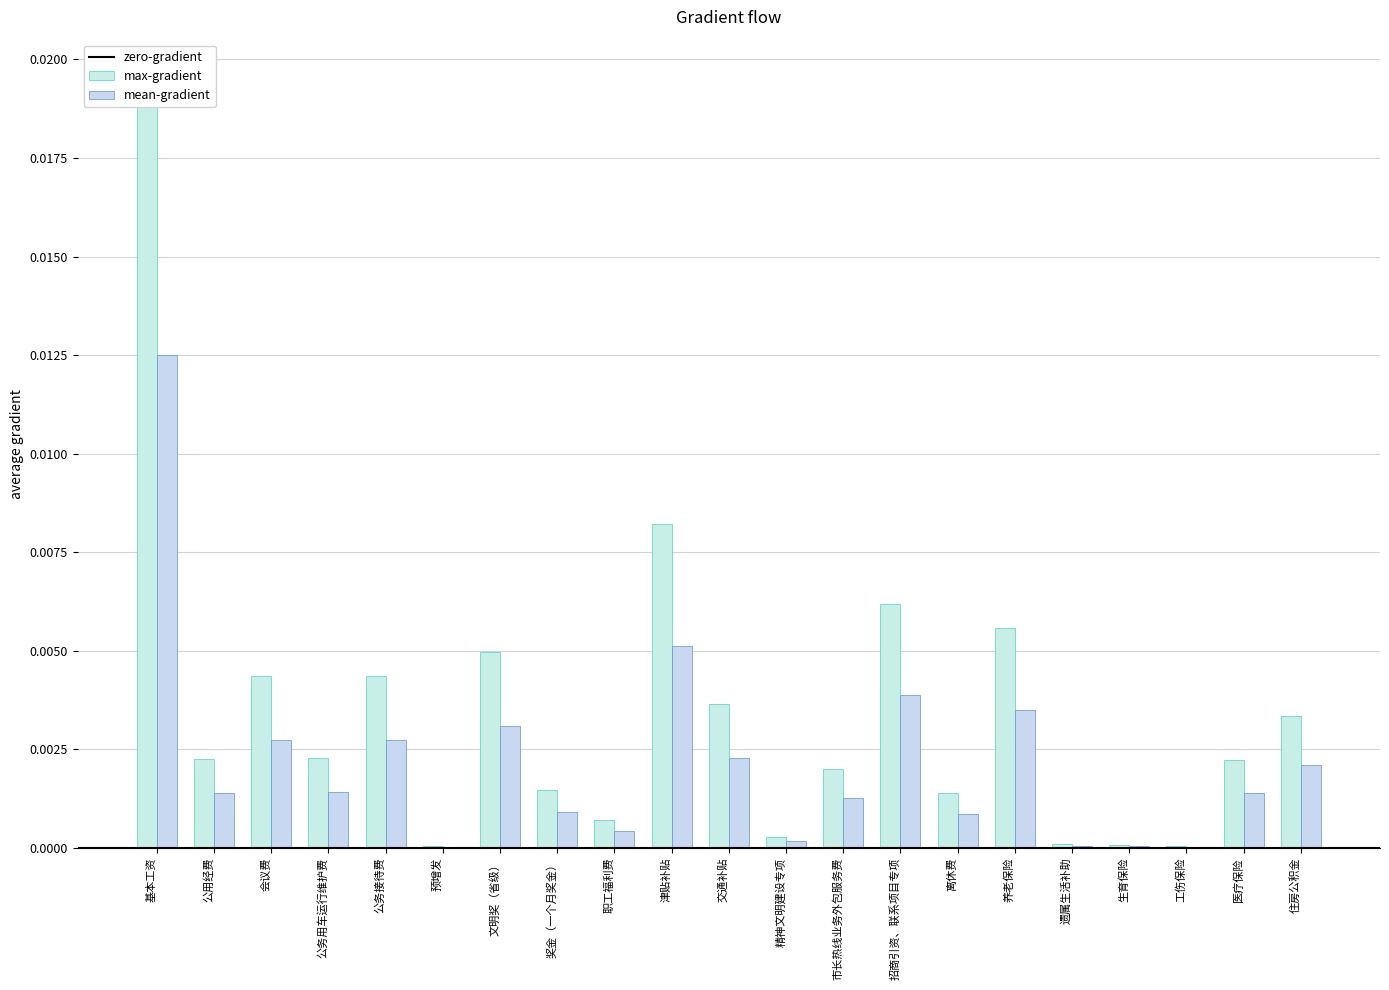

What are all the series names shown in the legend?

max-gradient, mean-gradient